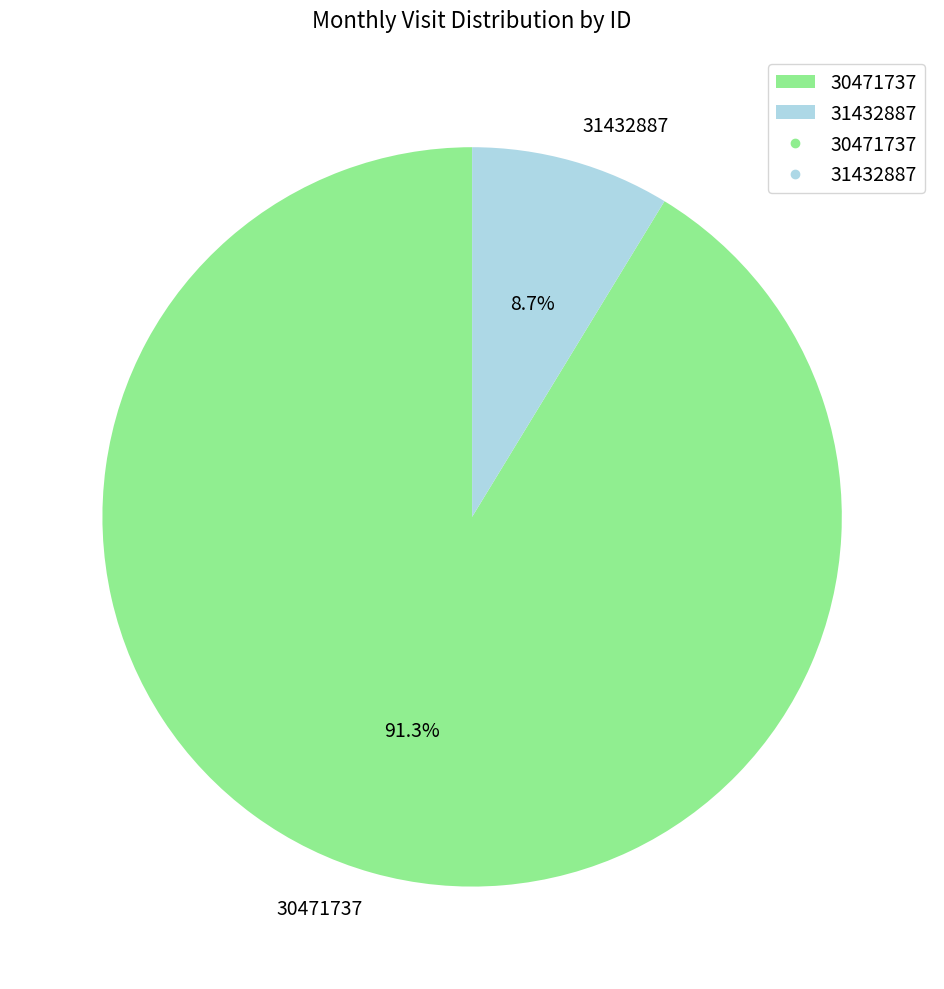

To the nearest percent, what is the average slice percentage?

50%